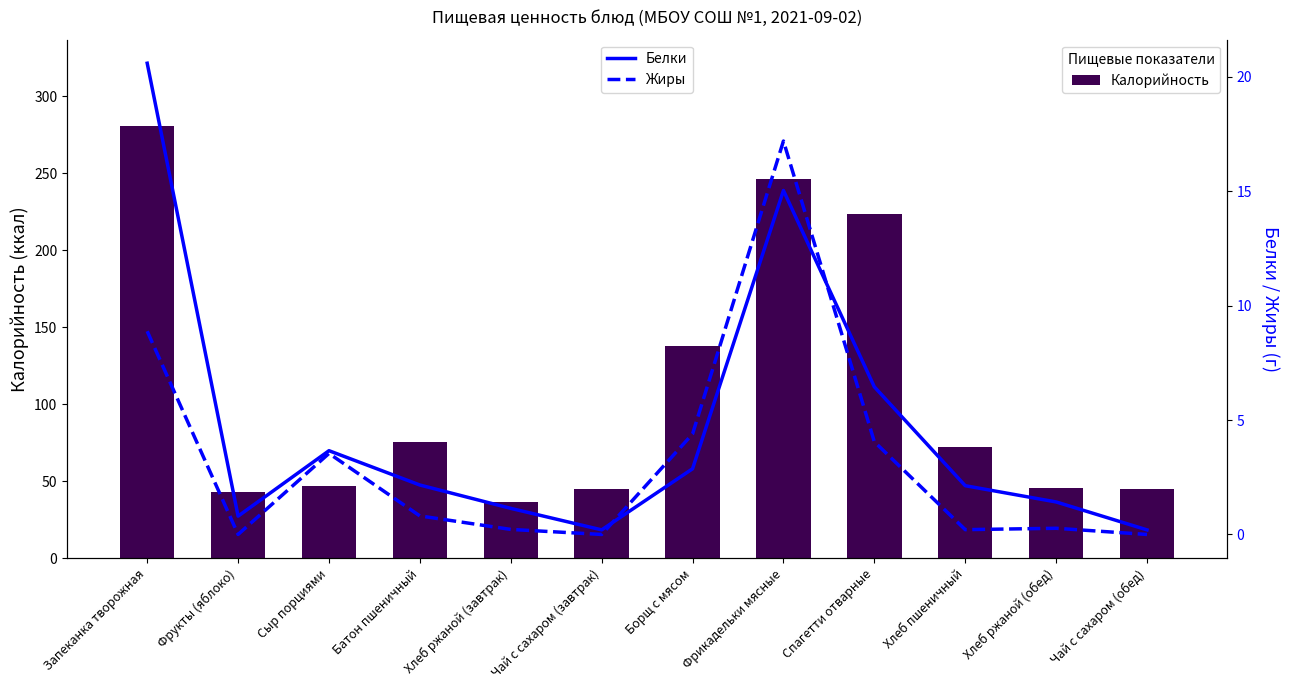

What is the difference between the second highest and minimum values in the Калорийность series?

209.5